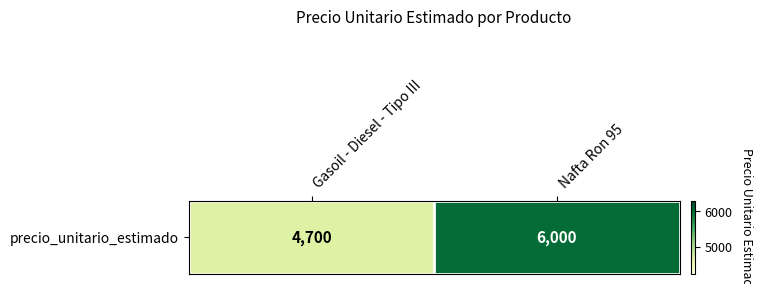

Rank the categories by value from lowest to highest.

Gasoil - Diesel - Tipo III, Nafta Ron 95